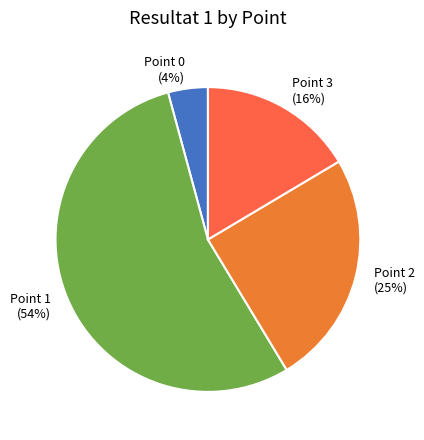

Rank the categories by value from highest to lowest.

Point 1, Point 2, Point 3, Point 0